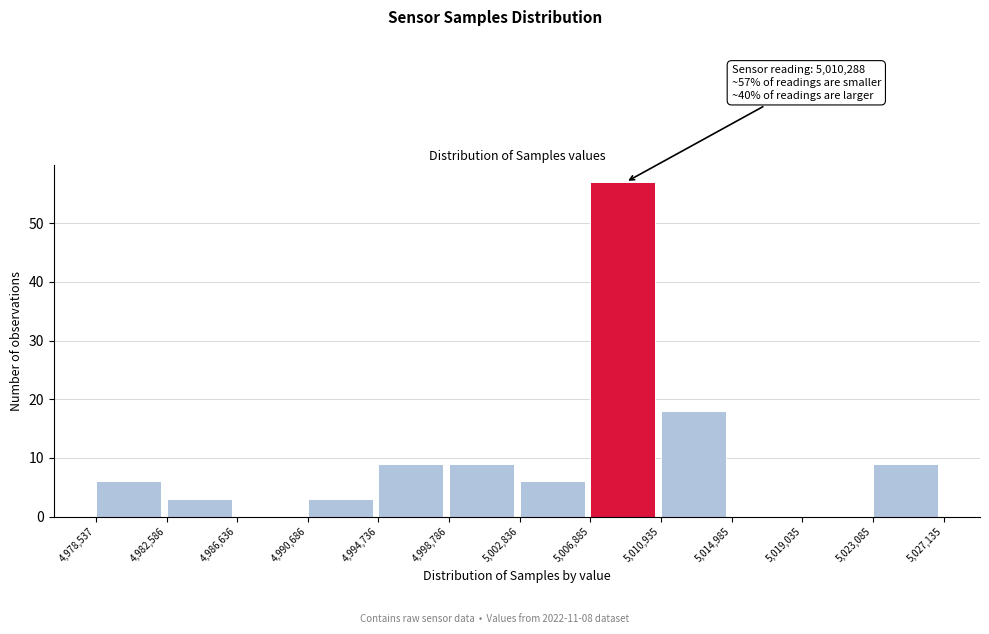

Which range on the x-axis has the tallest bar?

5,006,885 to 5,010,935